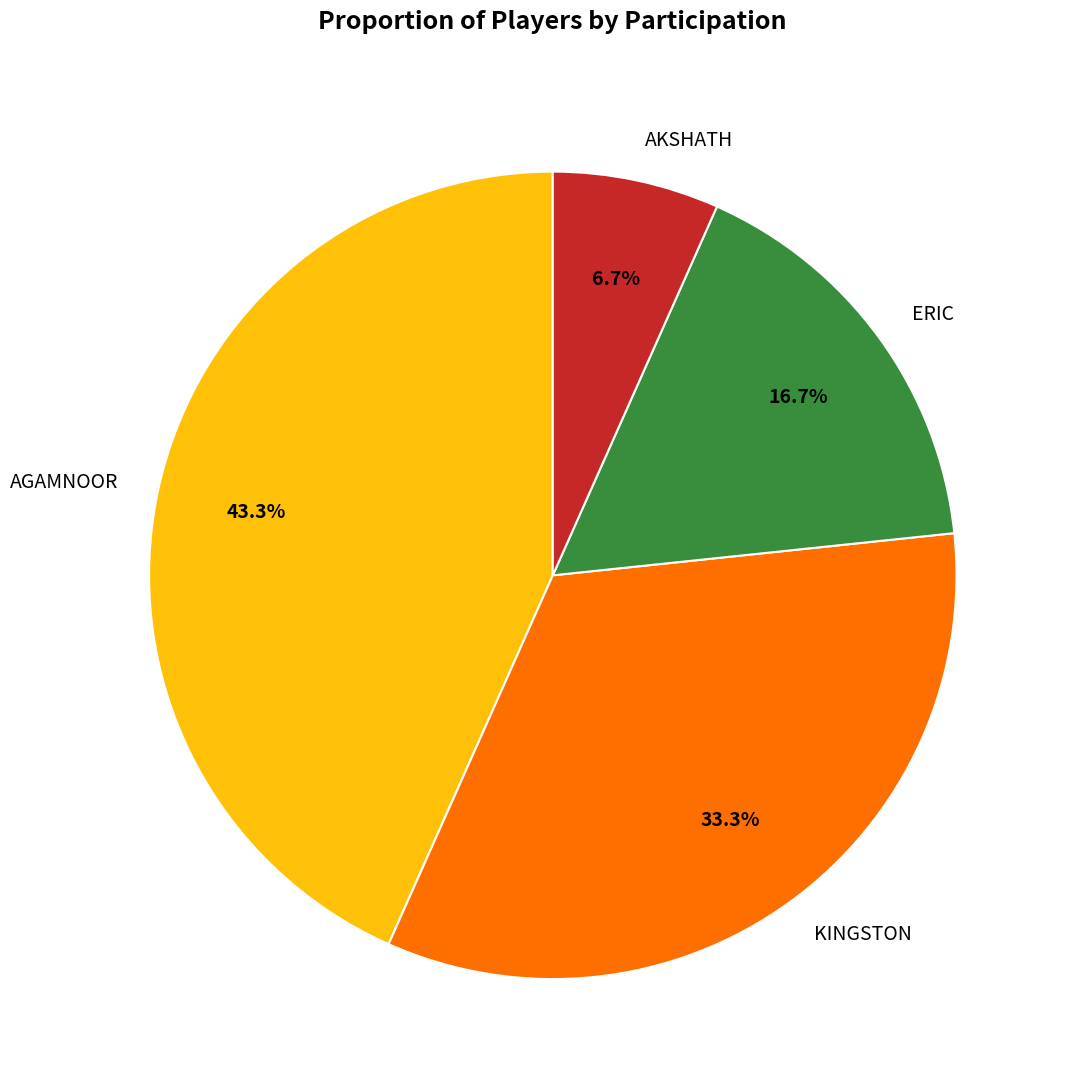

Does AKSHATH account for over 50% of the chart?

No